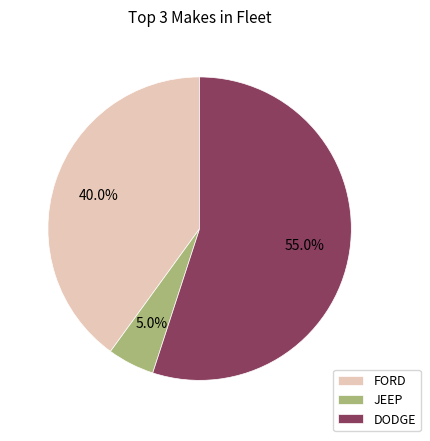

Rank the categories by value from lowest to highest.

JEEP, FORD, DODGE